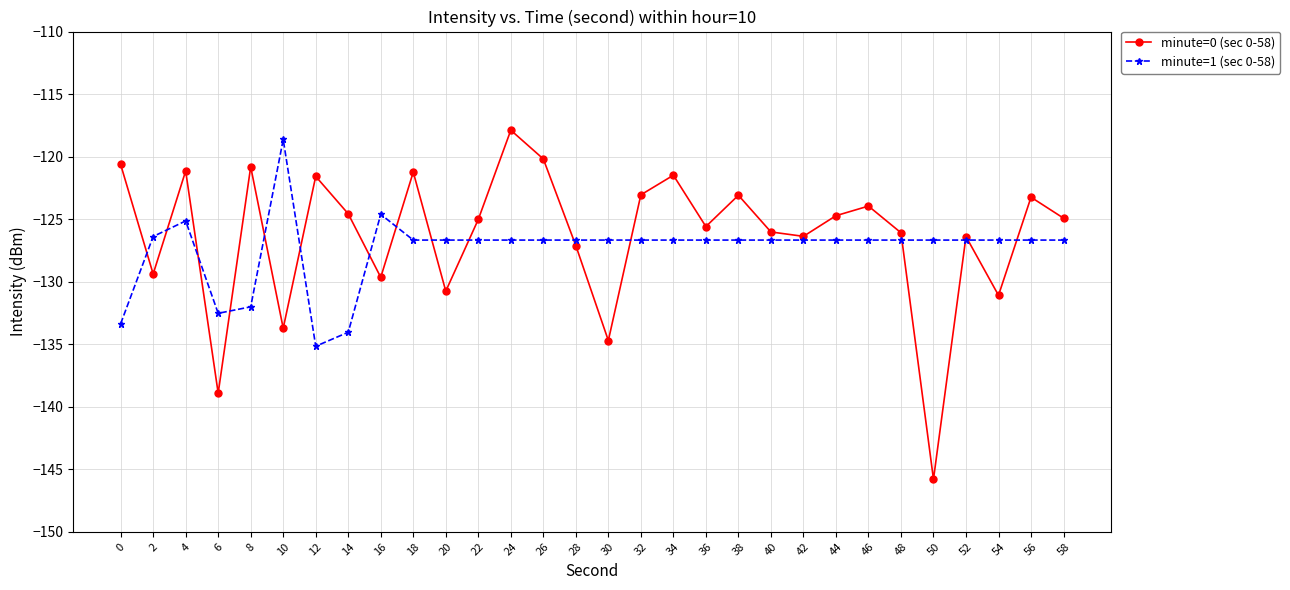

True or false: minute=0 (sec 0-58) has a value of -26.6 at 18.

False